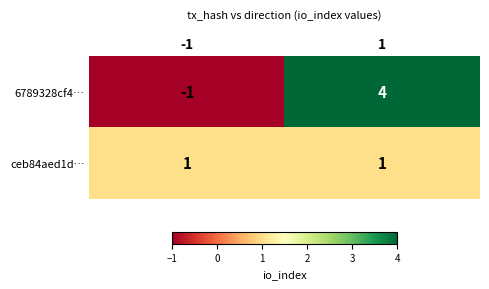

Rank the series by their average value, from lowest to highest.

ceb84aed1d…, 6789328cf4…